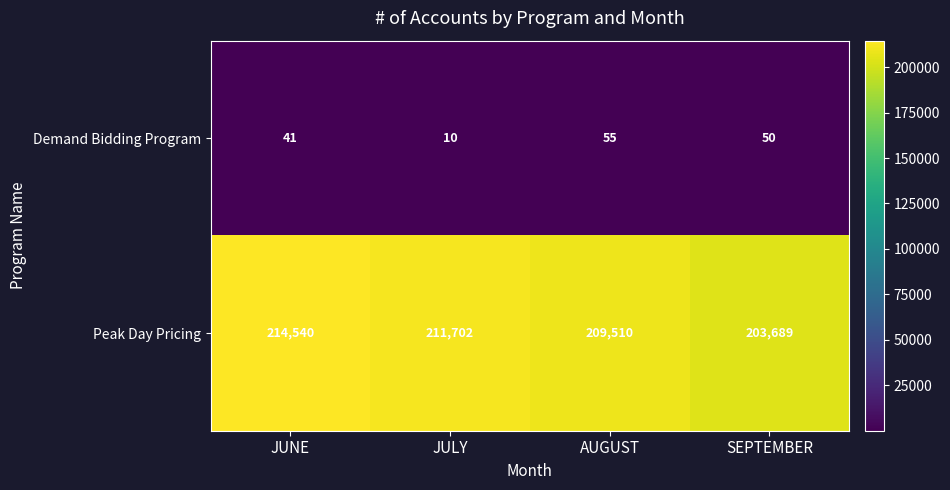

Where does the Peak Day Pricing series first go above 211702?

JUNE